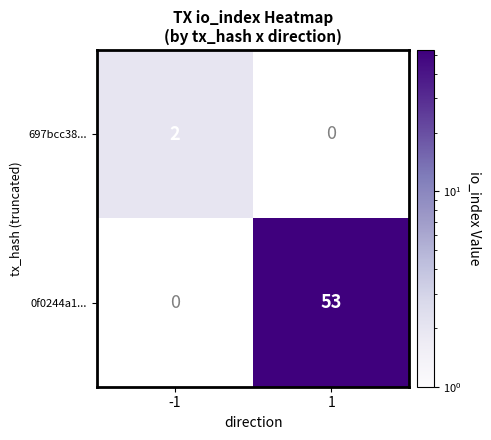

Which has a higher value, 1 or -1?

-1